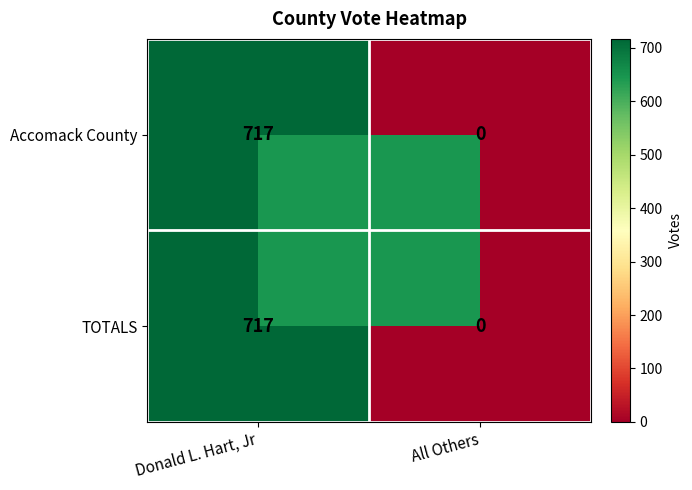

Is it true that TOTALS equals 717 at Donald L. Hart, Jr?

True